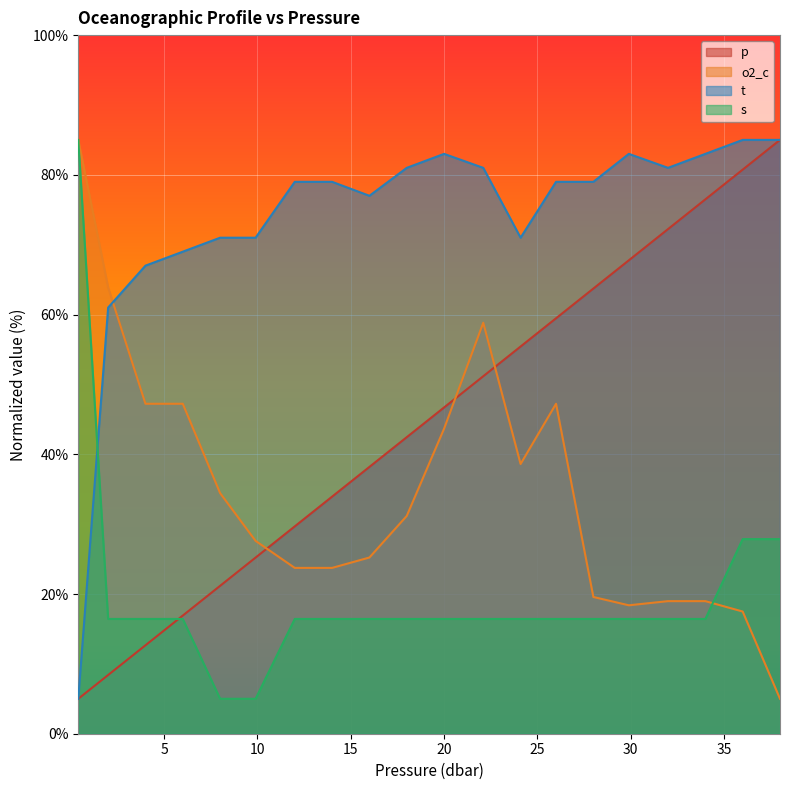

Rank the series at 4.0 from lowest to highest value.

p, s, o2_c, t